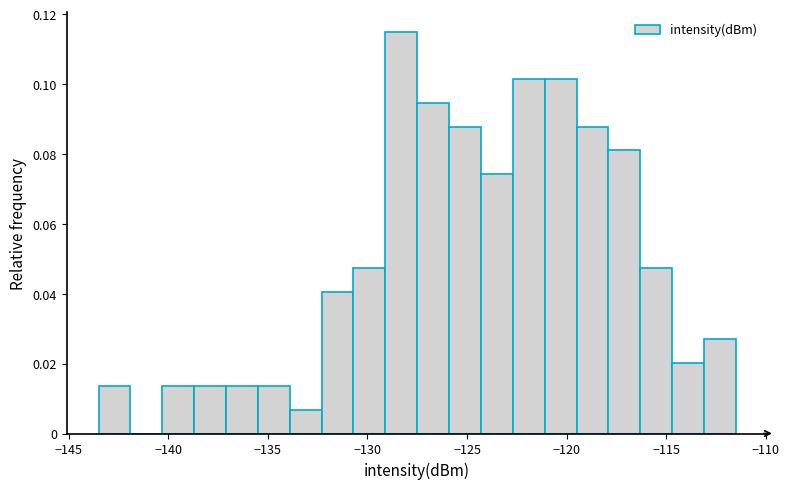

Read against the x-axis, roughly where is the centre of the tallest bar?

-128.5